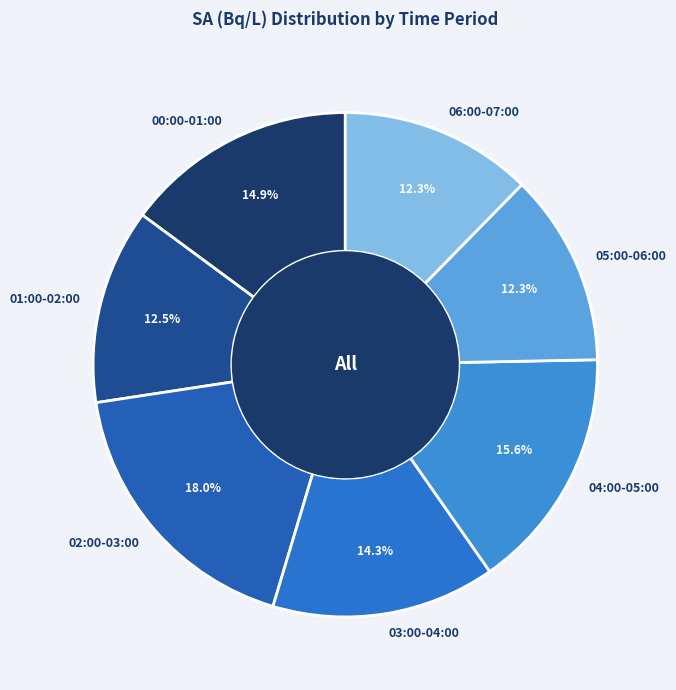

Does 03:00-04:00 account for over 50% of the chart?

No